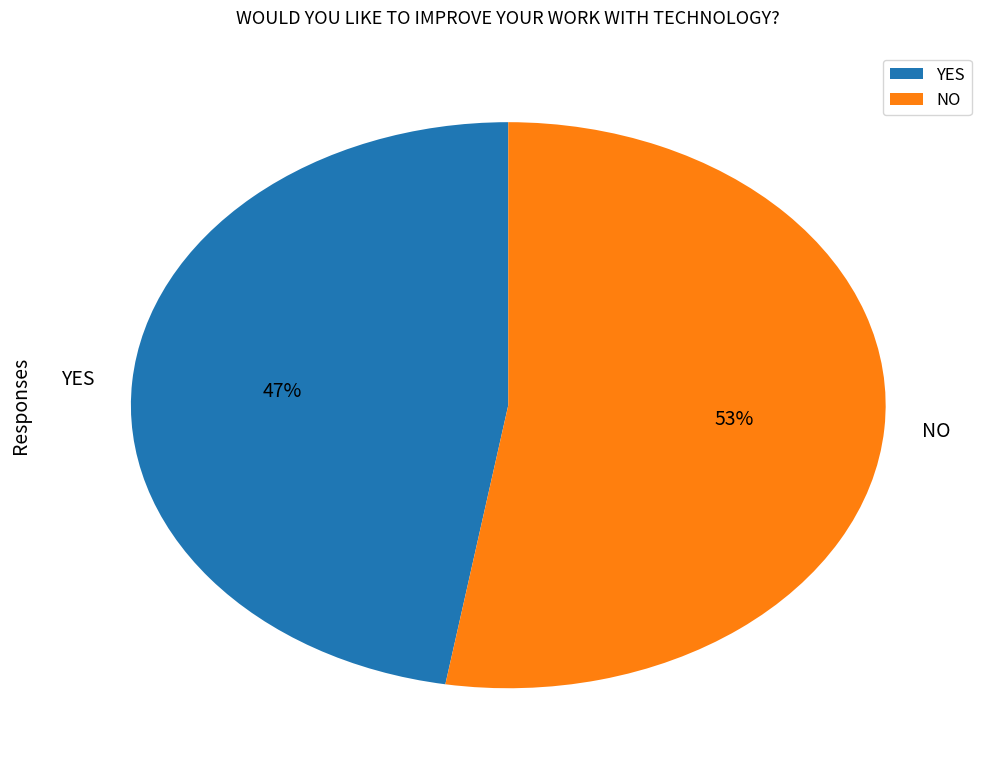

Which category has the smallest portion of the pie?

YES